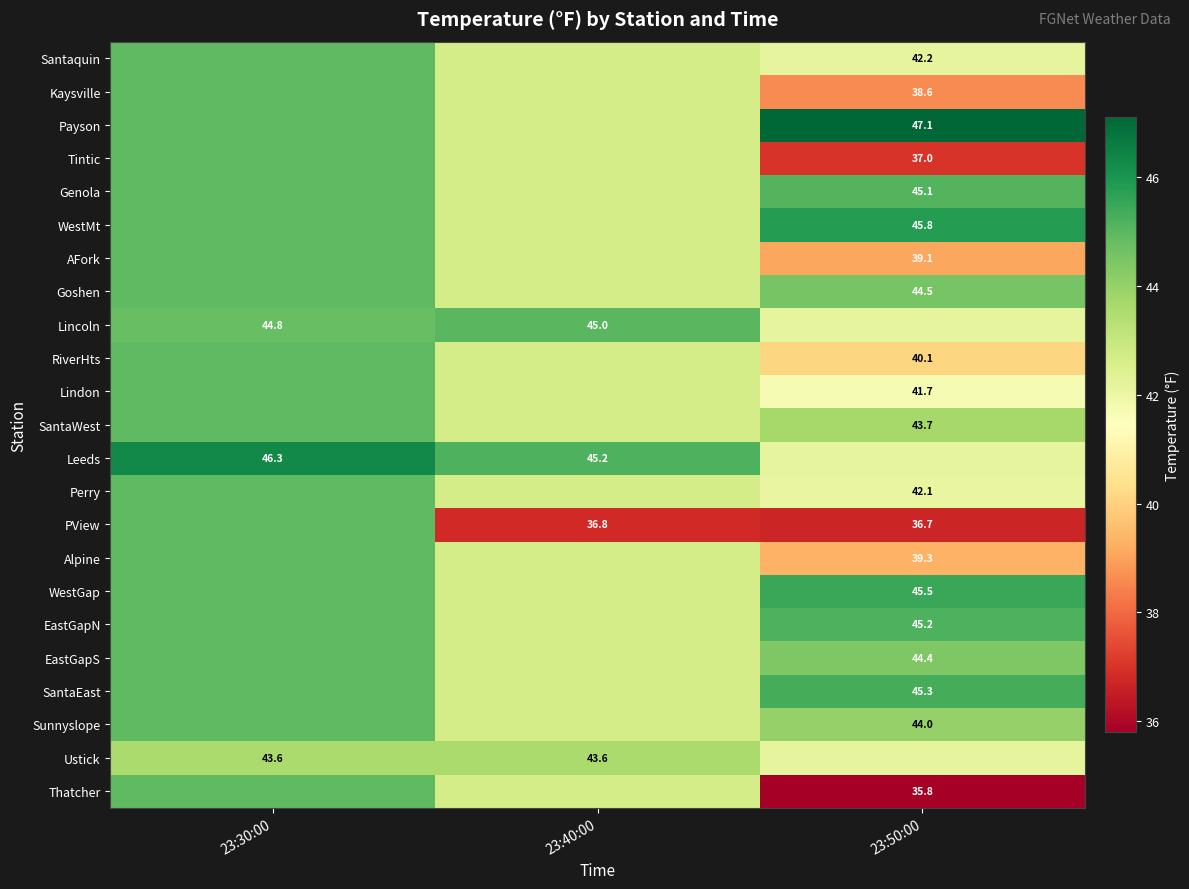

Where does the Alpine series first go above 42?

23:30:00